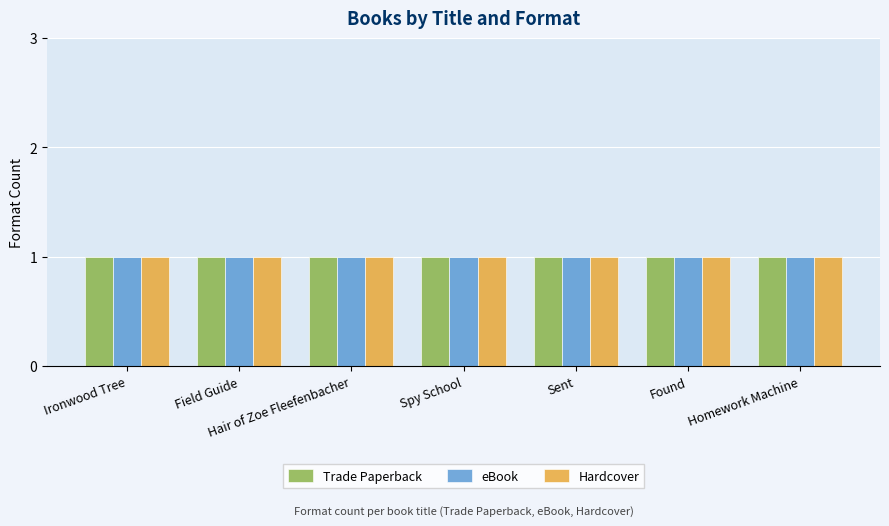

The value of Hardcover at Spy School is 3. True or false?

False